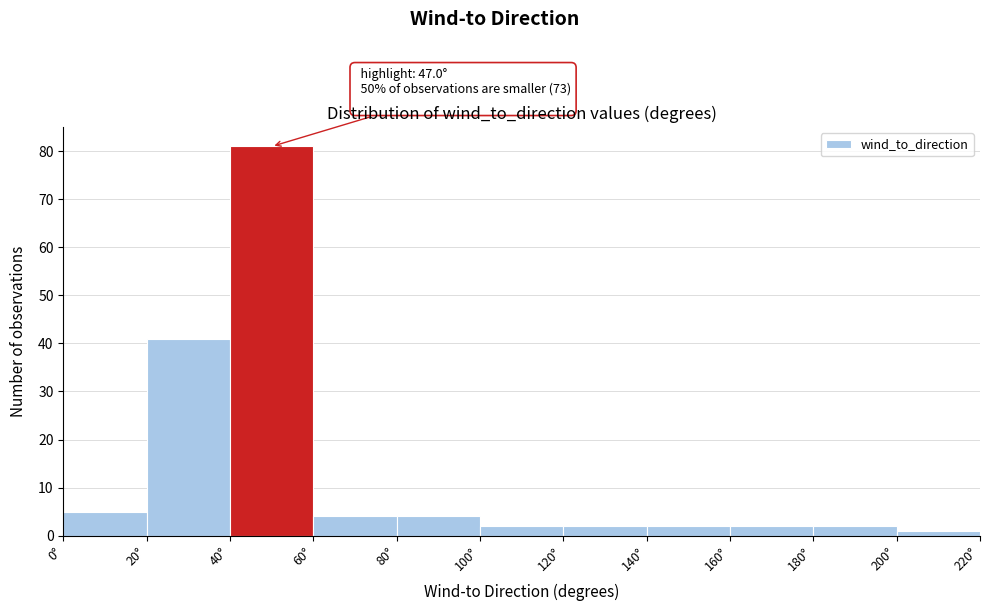

Over which range of the x-axis is the bar tallest?

40 to 60